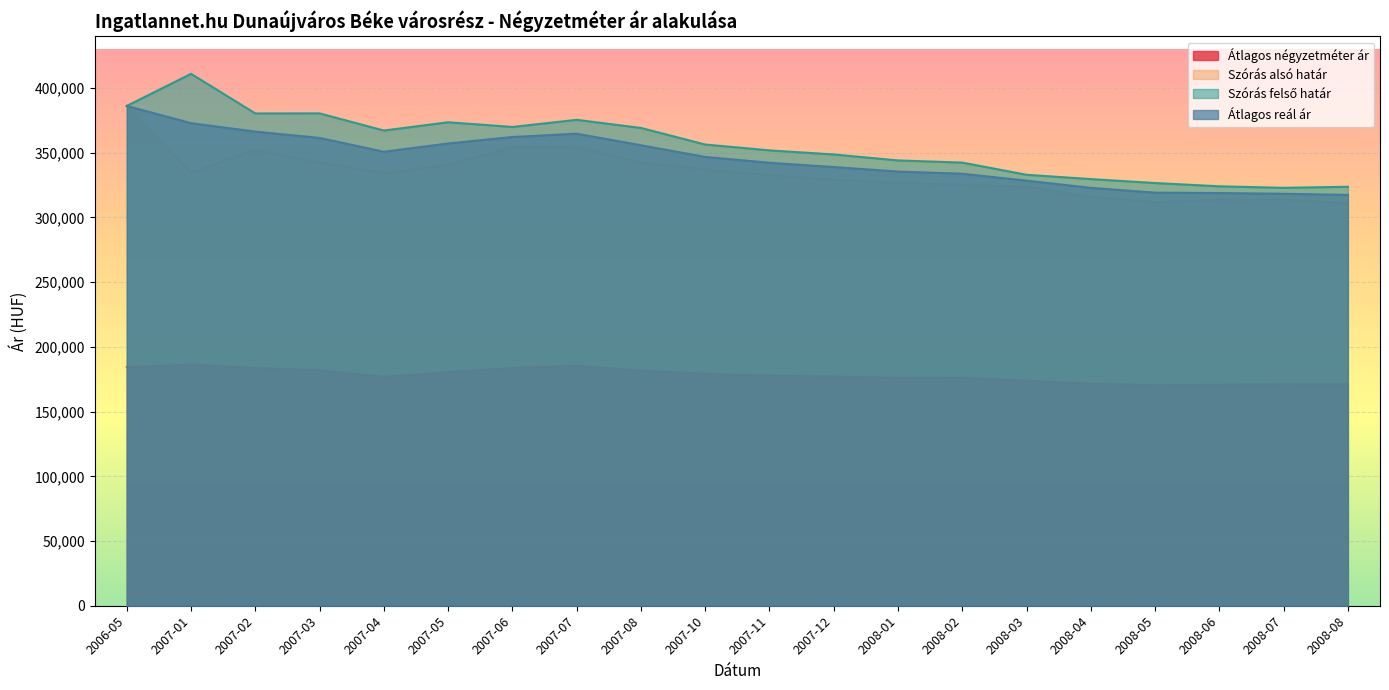

Is the value of Szórás alsó határ at 2007-12 greater than the value of Átlagos reál ár at 2008-02?

No